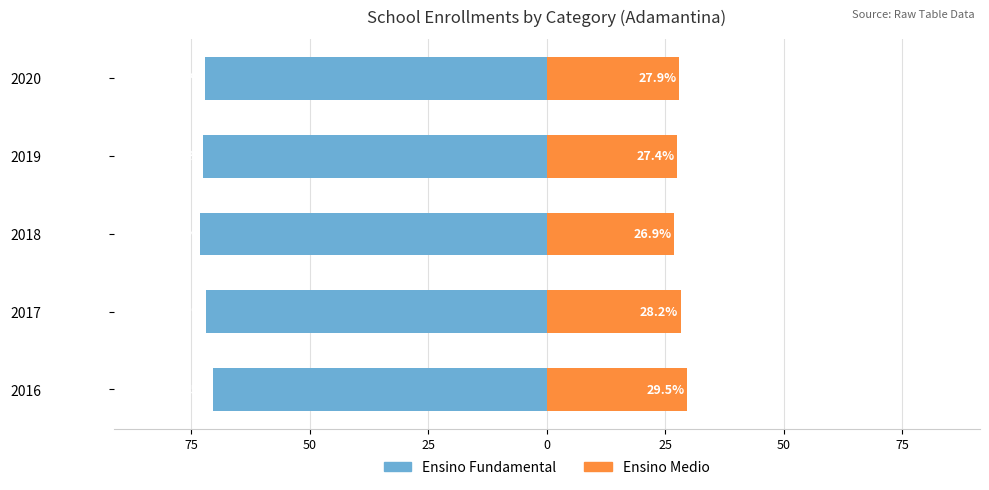

Rank the series at 2016 from highest to lowest value.

Ensino Medio, Ensino Fundamental